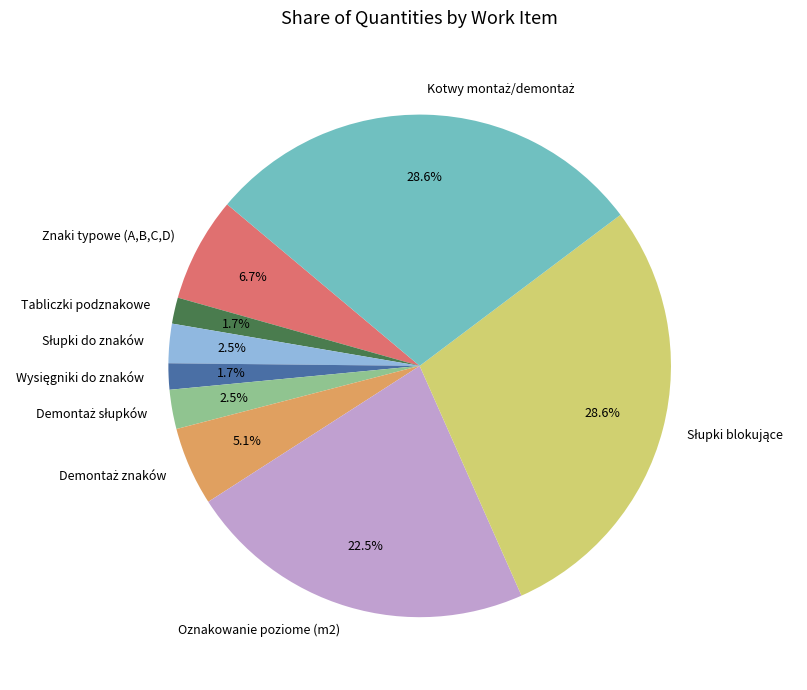

Combined, do Oznakowanie poziome (m2) and Znaki typowe (A,B,C,D) account for over 50%?

No